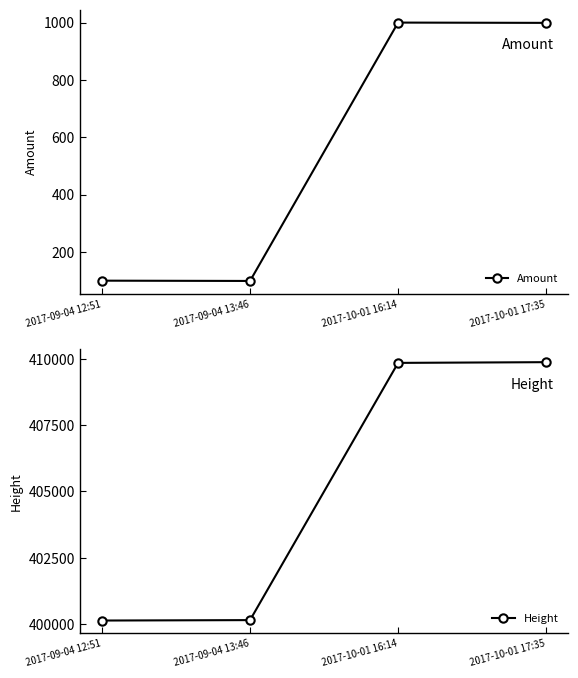

At 2017-09-04 12:51, list the series in order from smallest to largest.

Amount, Height